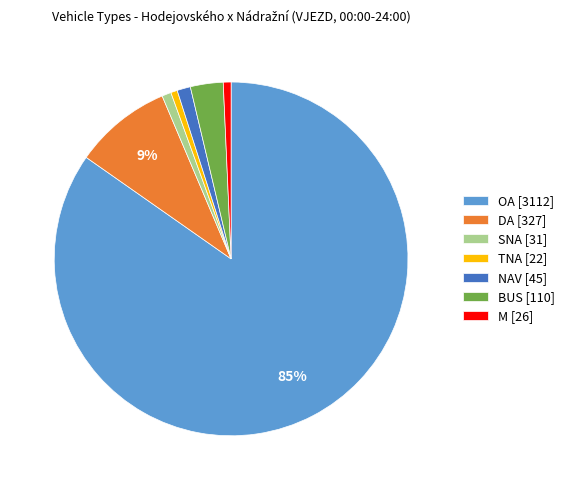

What is the majority slice?

OA